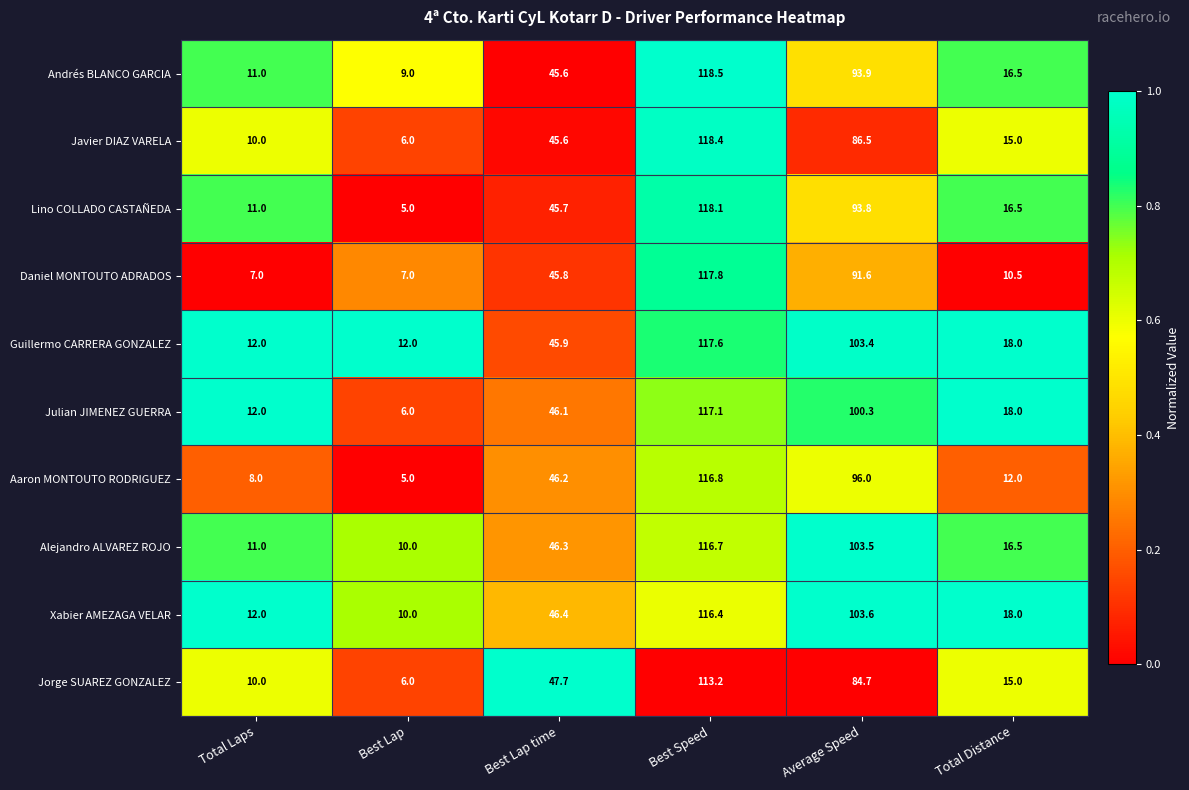

What is the sum of all Guillermo CARRERA GONZALEZ values?

308.9